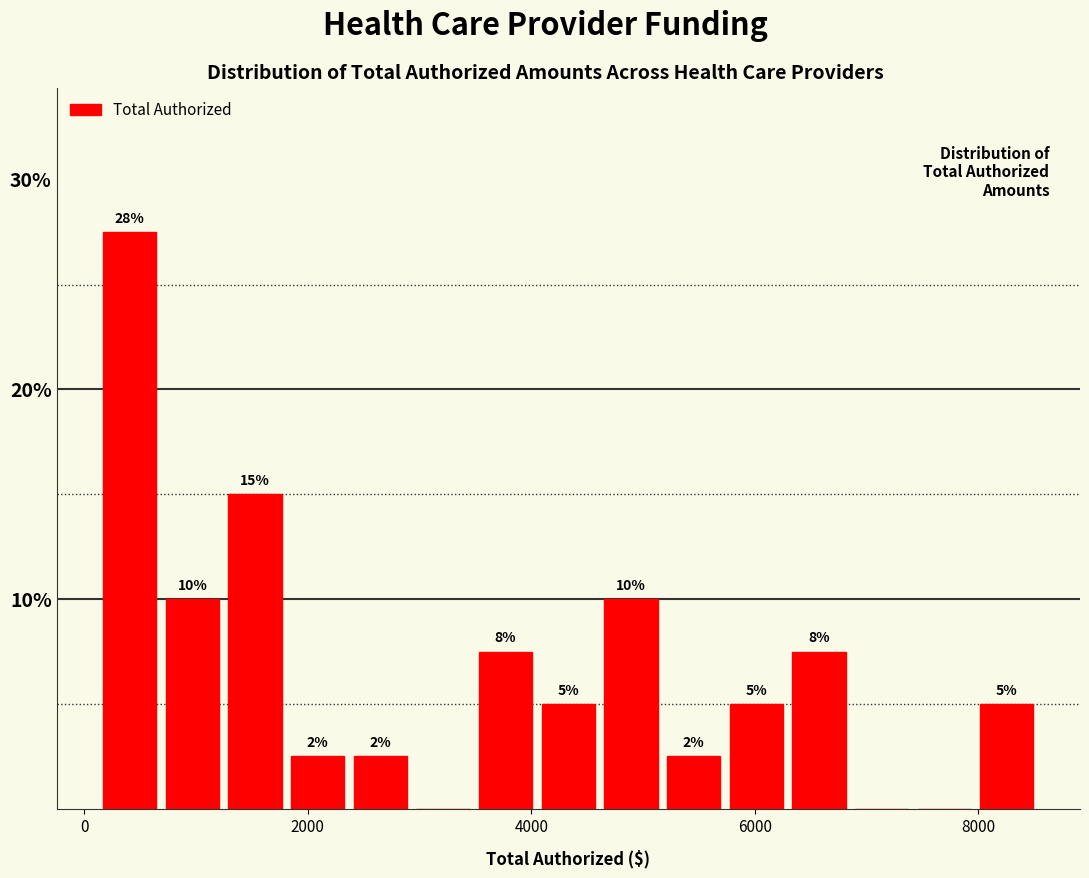

Read against the x-axis, roughly where is the centre of the tallest bar?

400